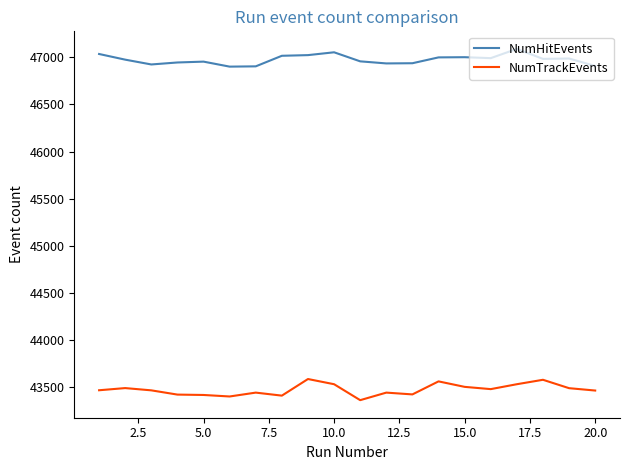

How many distinct data groups are displayed?

2